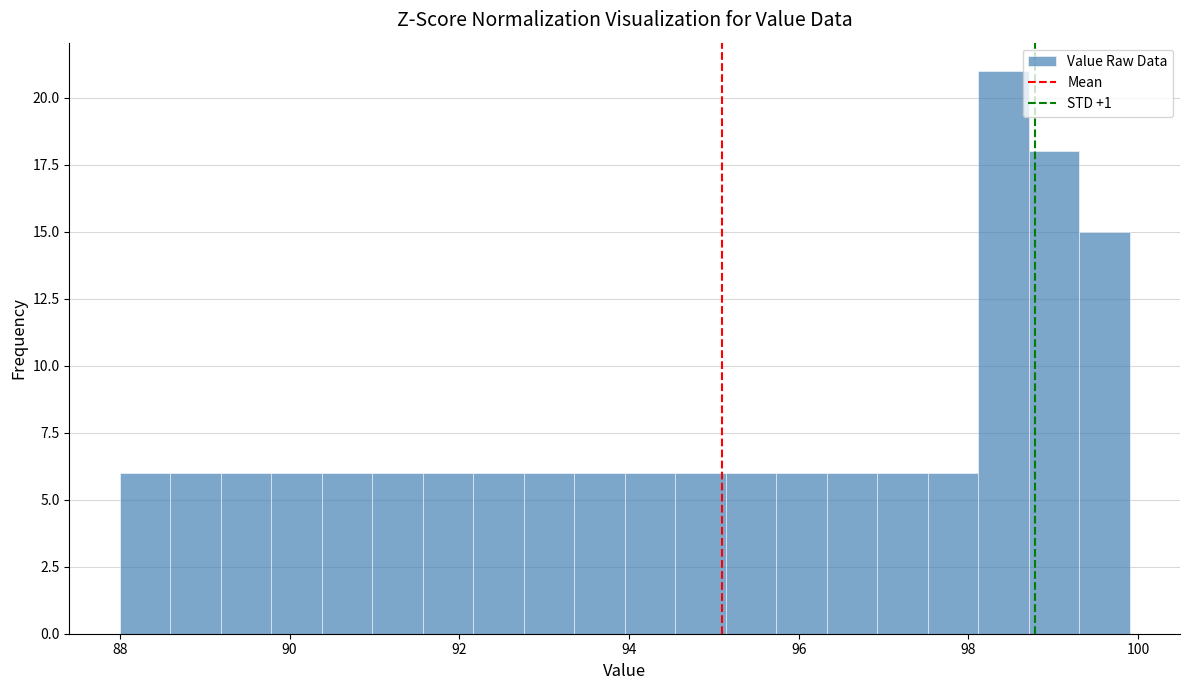

Around what value on the x-axis is the tallest bar? Give the approximate position of its centre, as read against the axis.

98.4